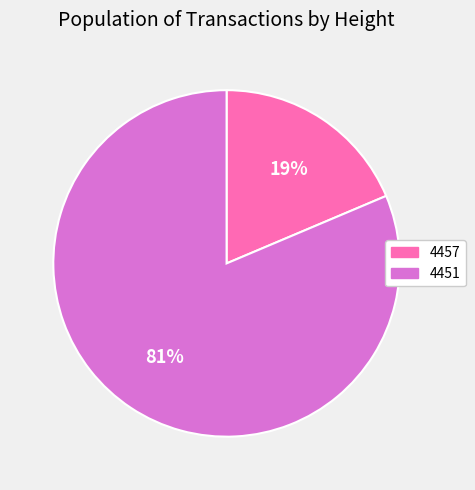

Which has a higher value, 4451 or 4457?

4451